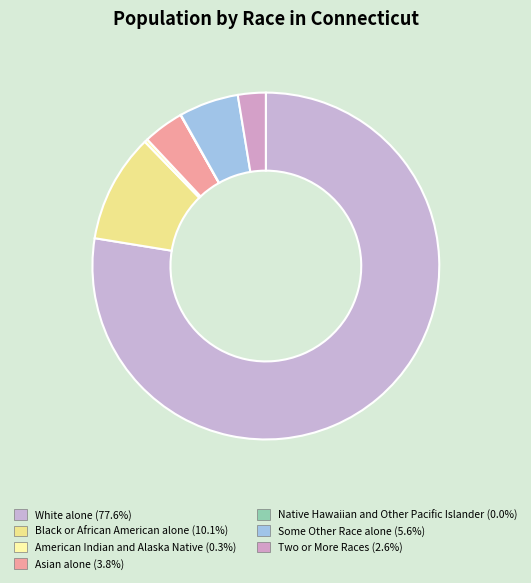

Count the number of slices in the pie.

7